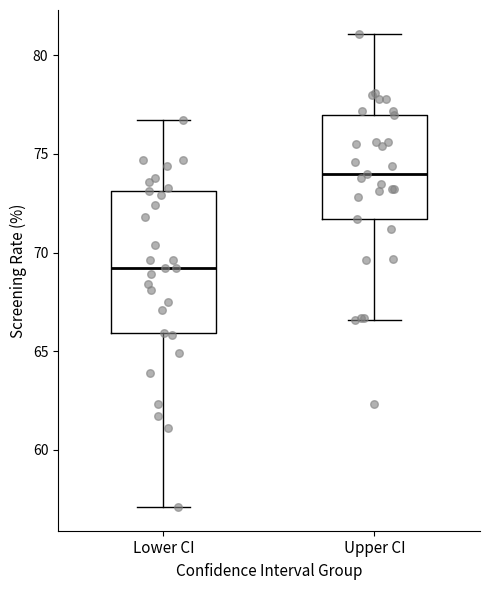

Reading left to right, transcribe this box plot: for each box, give where its median line is, the range the box spans, and where its two whiskers end, as read against the y-axis. The values are not printed on the chart, so give them approximately, as read against the axis.

Lower CI: median 69.0, box 66.0 to 73.0, whiskers 57.0 to 76.5
Upper CI: median 74.0, box 71.5 to 77.0, whiskers 66.5 to 81.0